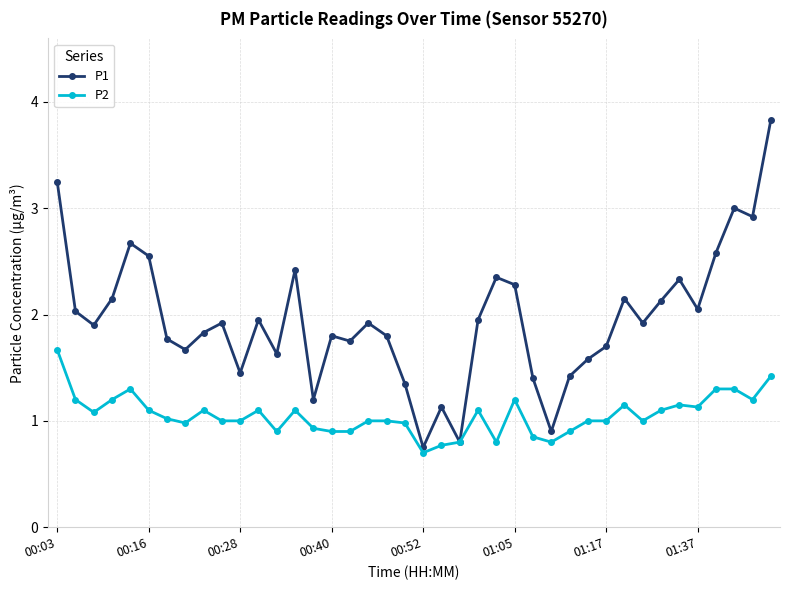

List the series in order of their peak value, highest first.

P1, P2